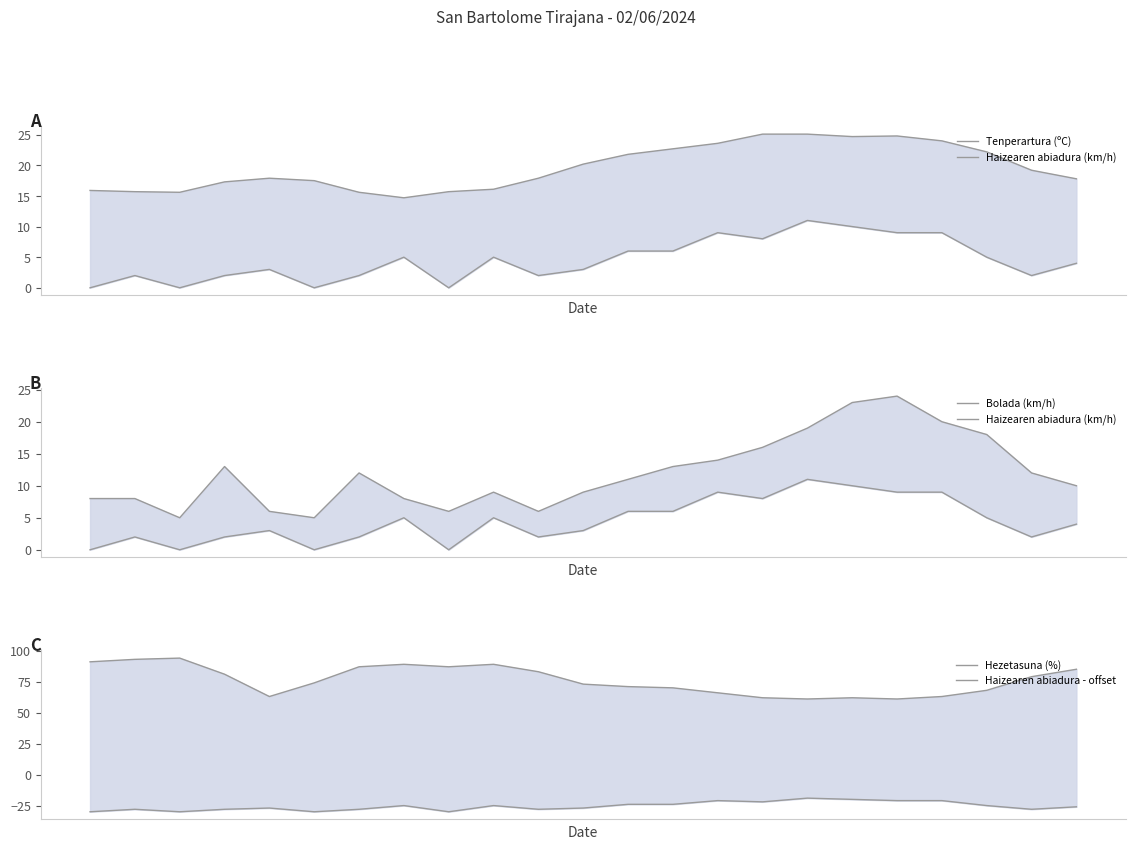

Which category has the lowest value in the Tenperartura (ºC) series?

7